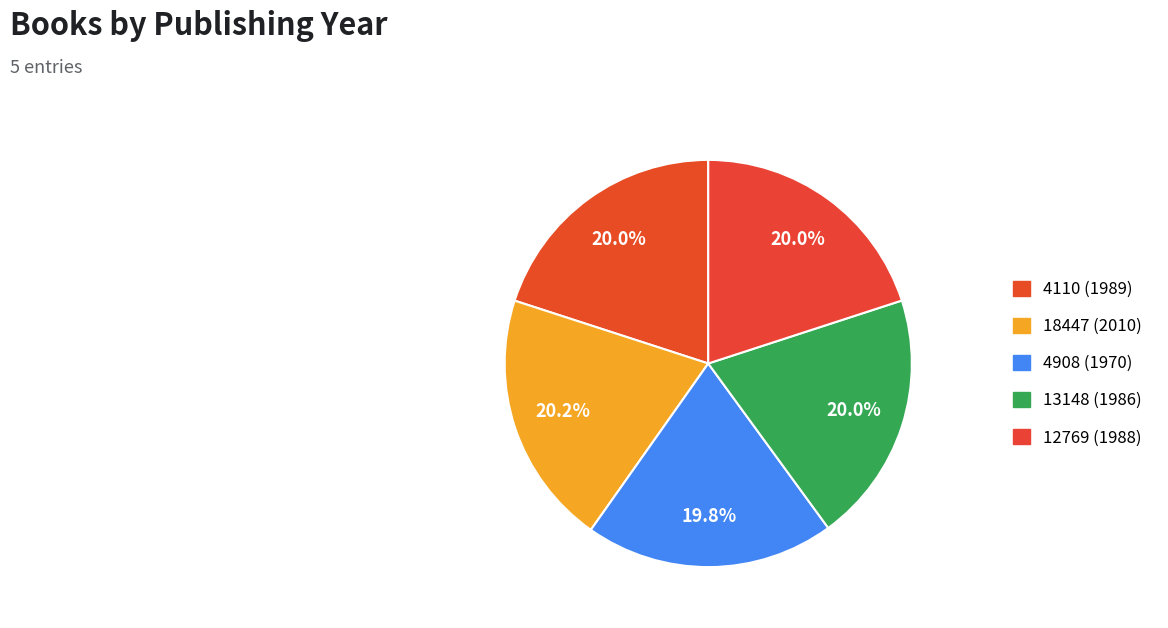

How many slices are in this pie chart?

5